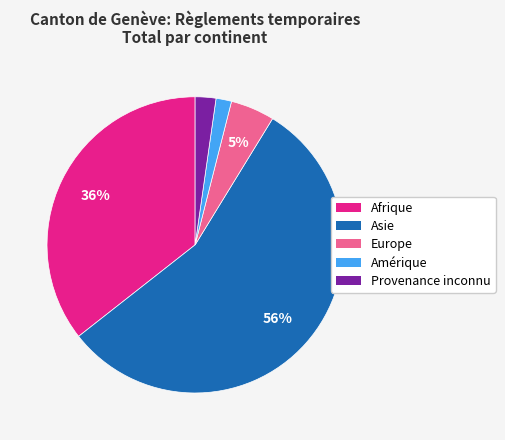

To the nearest percent, what is the average slice percentage?

20%